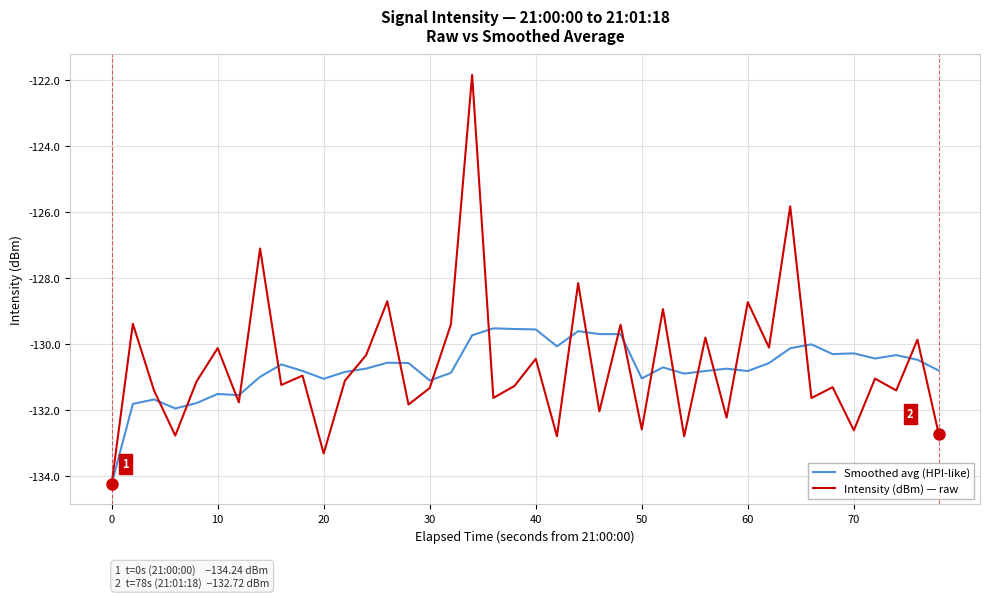

Rank the series by their maximum value, from highest to lowest.

Intensity (dBm) — raw, Smoothed avg (HPI-like)